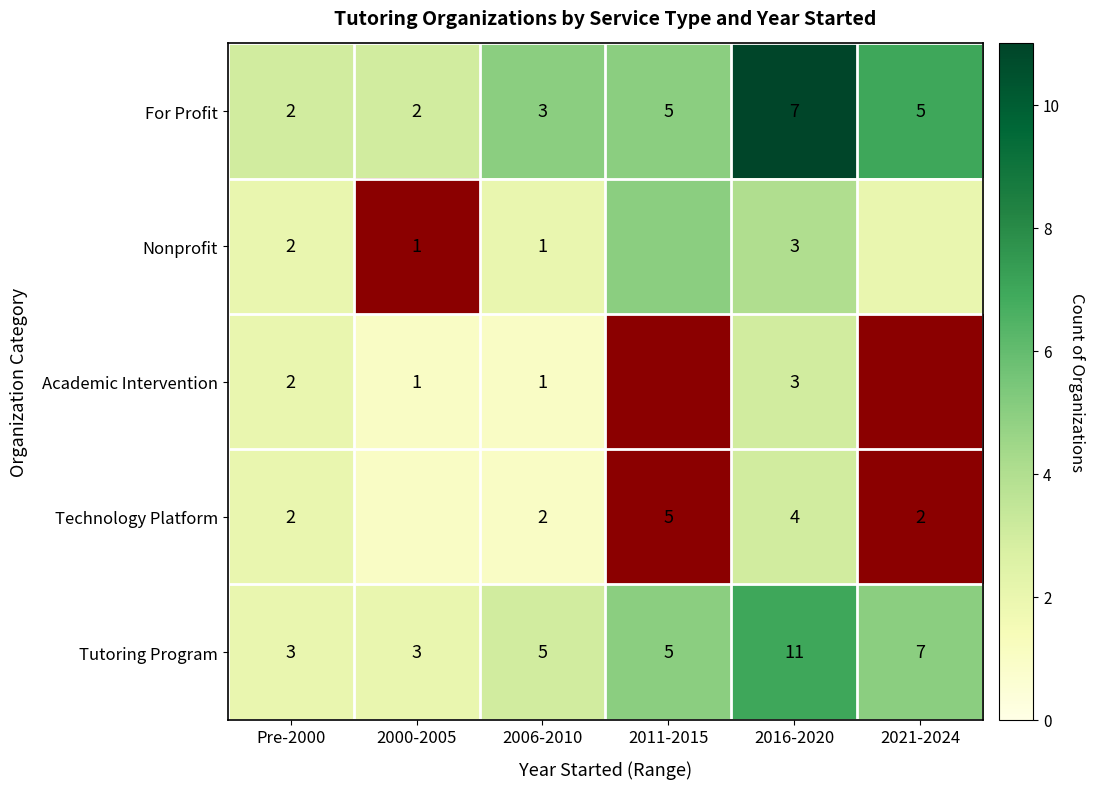

Where is Academic Intervention nearest to the value 1?

2000-2005